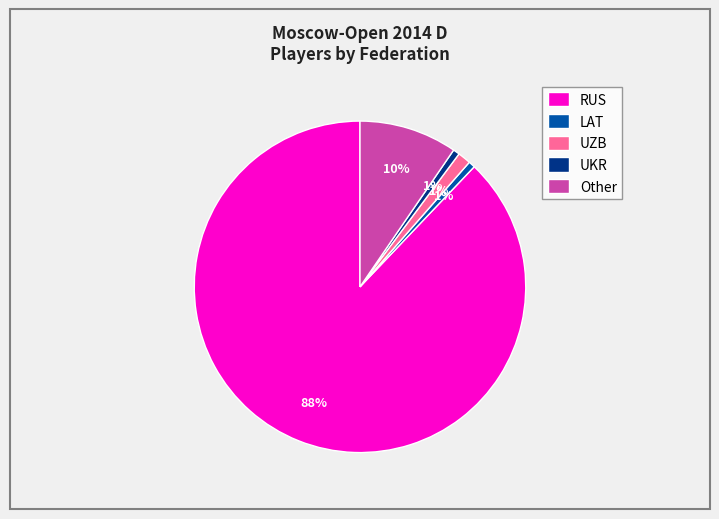

Between LAT and RUS, which is larger?

RUS